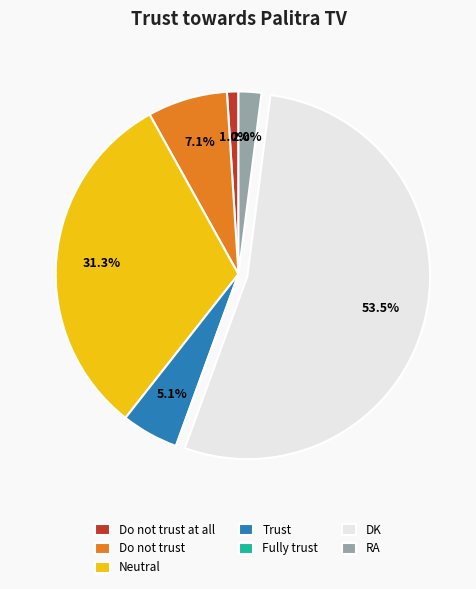

Which has a higher value, Neutral or RA?

Neutral